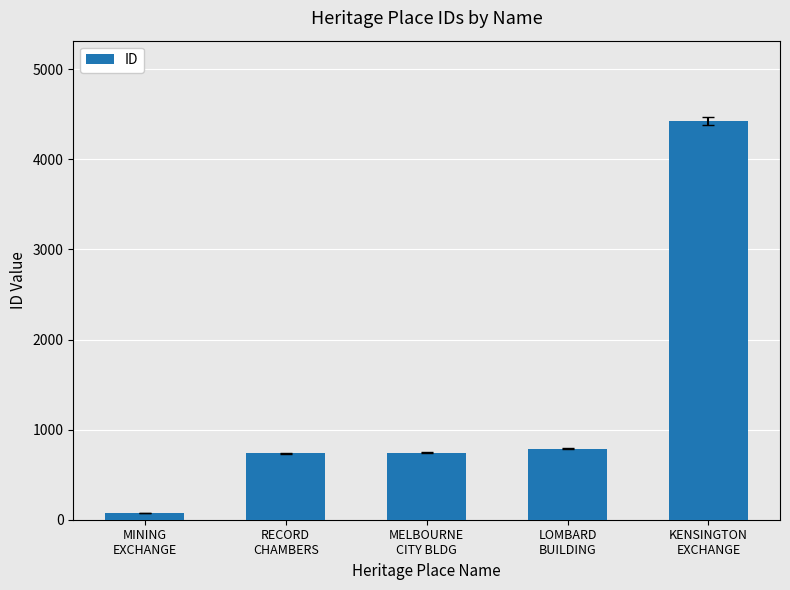

What is the change in value from MELBOURNE
CITY BLDG to LOMBARD
BUILDING?

+44